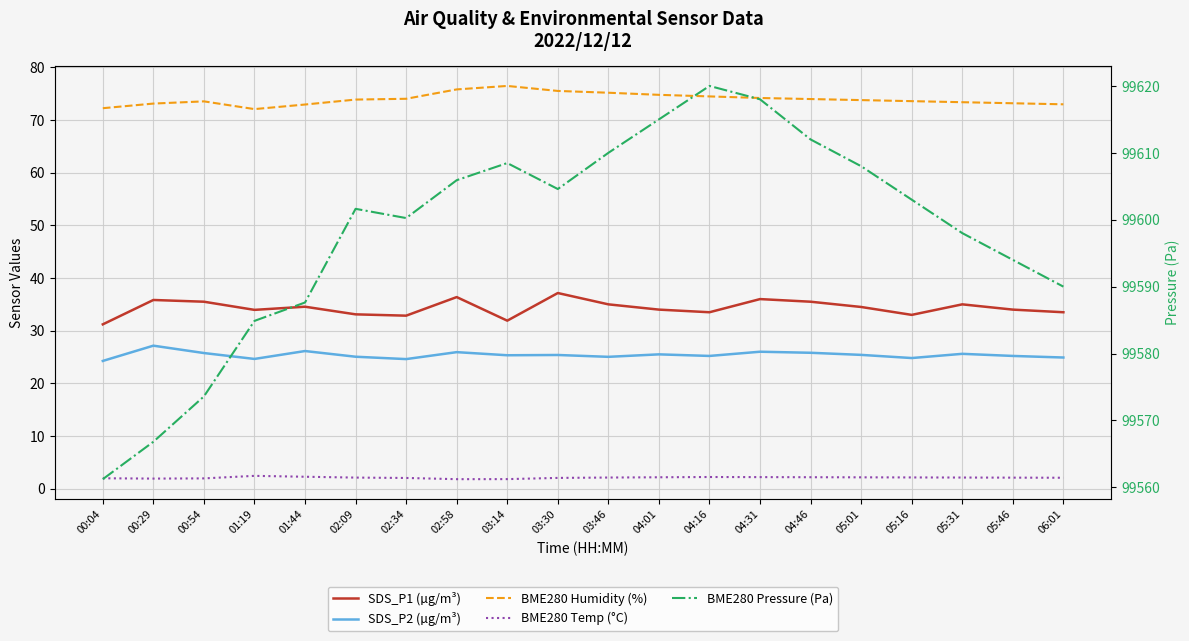

What is the label of the 15th point from the right?

02:09